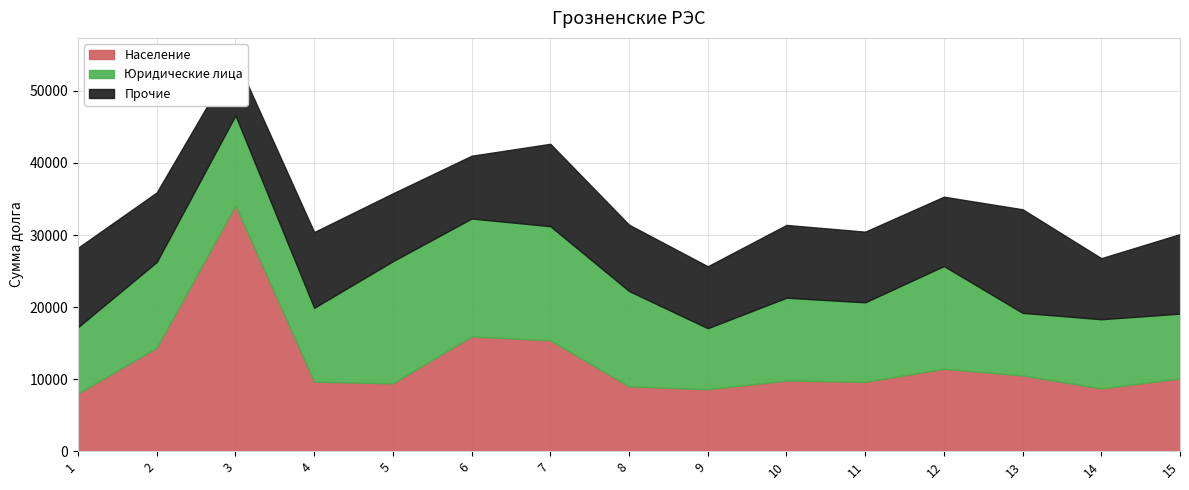

Reading left to right, list all the values displayed in this chart.

Население: 8019.1	14372.5	34112.3	9652.5	9416.8	15926.6	15382.4	8995.4	8594.6	9804.1	9625.5	11430.3	10508.9	8712.9	10097.4
Юридические лица: 9199.4	11889.4	12495.5	10249.2	16948.8	16363.4	15845.9	13238.5	8472.0	11497.7	11034.8	14262.4	8689.1	9601.7	8995.0
Прочие: 11019.3	9652.5	8019.1	10508.9	9416.8	8712.9	11430.3	9199.4	8594.6	10097.4	9804.1	9625.5	14372.5	8472.0	11034.8